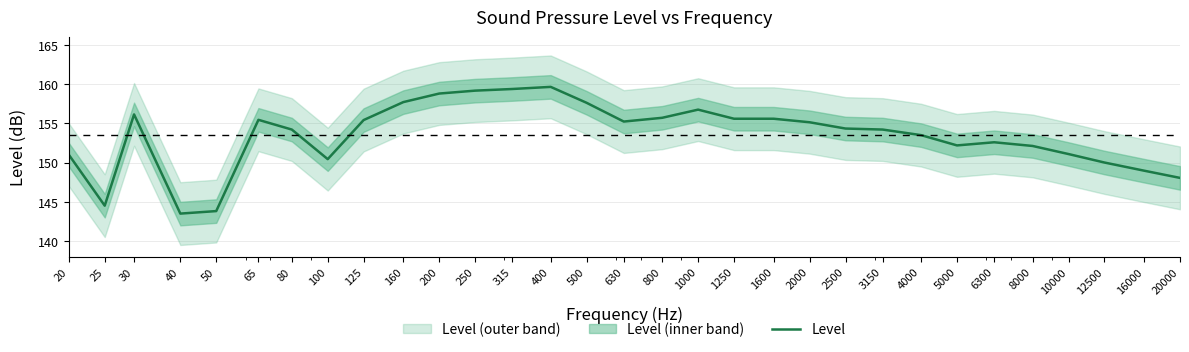

Reading right to left, list all the values displayed in this chart.

148.0	149.0	150.0	151.1	152.1	152.6	152.2	153.5	154.2	154.3	155.1	155.6	155.6	156.7	155.7	155.2	157.6	159.6	159.4	159.2	158.8	157.7	155.4	150.4	154.2	155.4	143.8	143.5	156.1	144.5	151.0